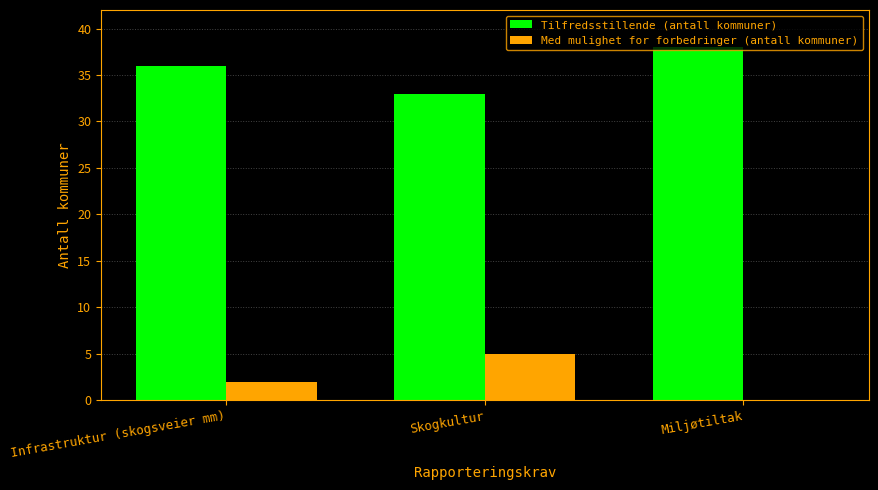

At which label is Tilfredsstillende (antall kommuner) closest to 35?

Infrastruktur (skogsveier mm)